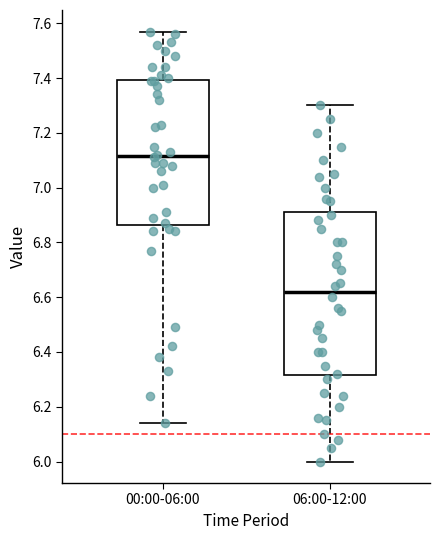

Where is the upper edge of the box for 00:00-06:00 on the y-axis? The values are not printed on the chart, so give them approximately, as read against the axis.

7.40